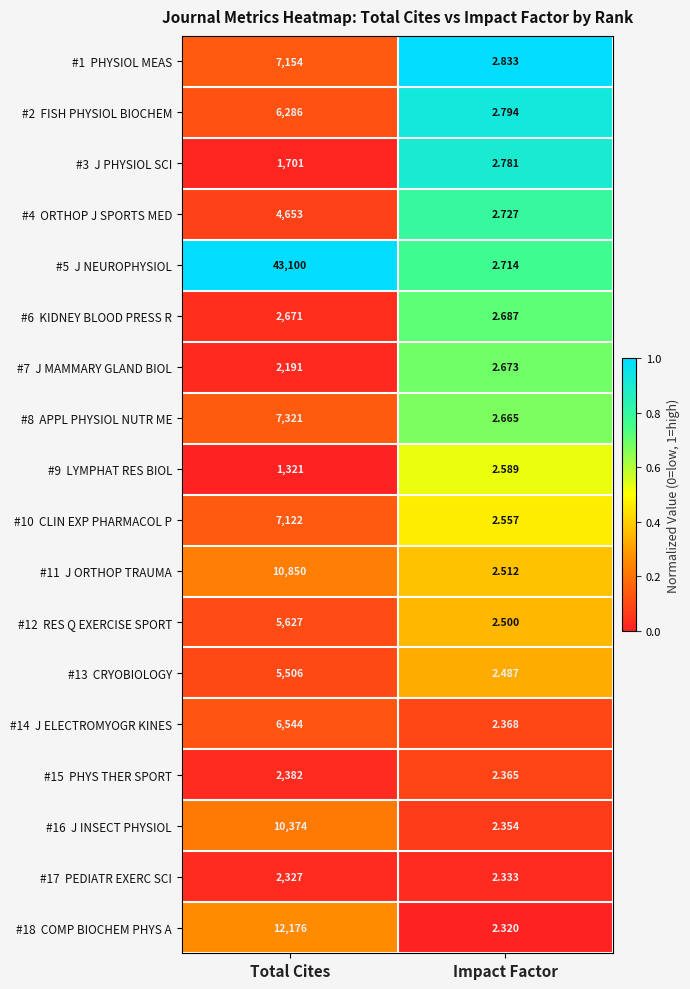

At which category is the sum across all series the highest?

Total Cites